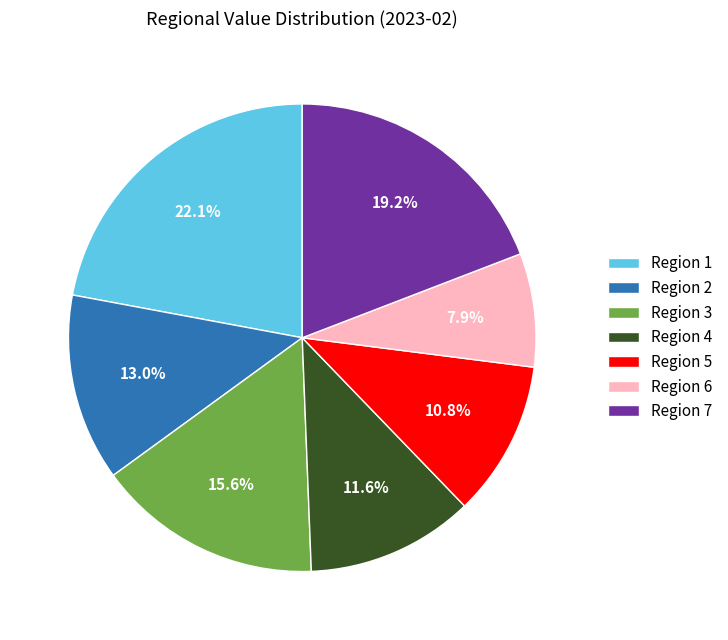

To the nearest percent, what portion does Region 5 represent?

11%